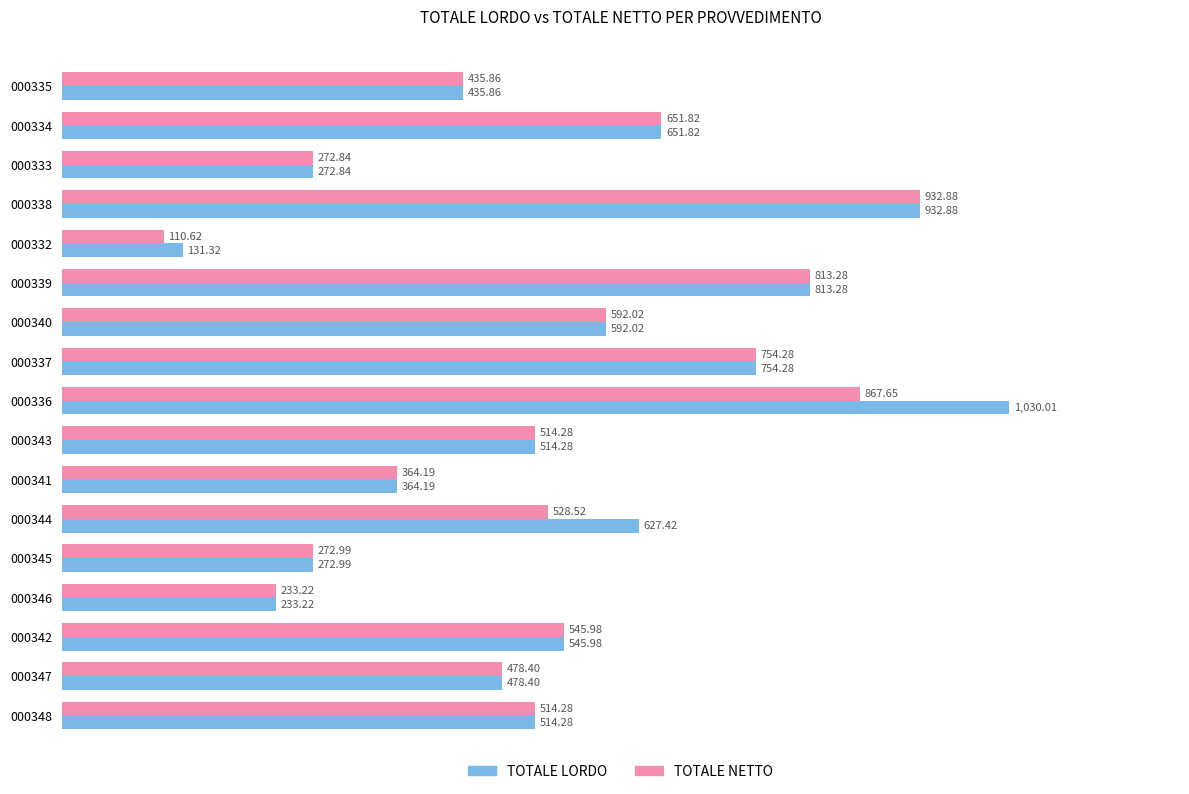

Which series has the largest total across all categories?

TOTALE LORDO